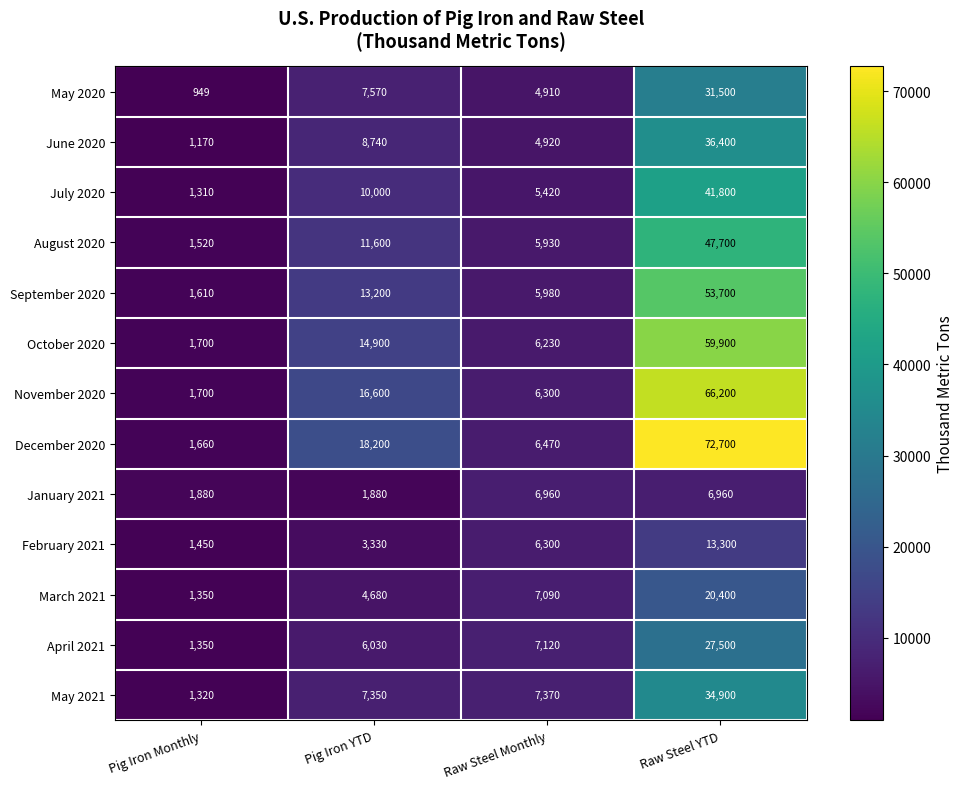

What value does the February 2021 series have at Raw Steel YTD, to the nearest 50?

13300